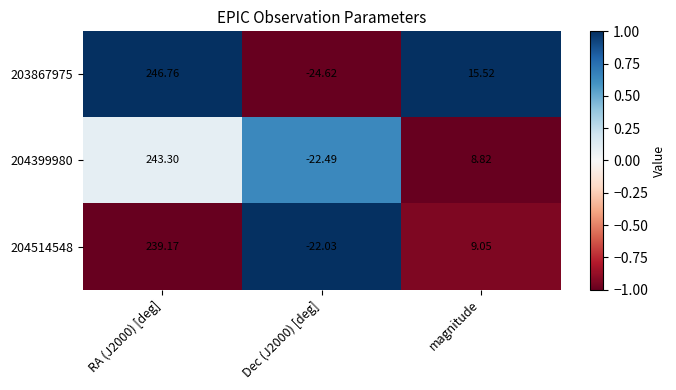

Is the value of 204514548 at Dec (J2000) [deg] greater than the value of 203867975 at Dec (J2000) [deg]?

Yes